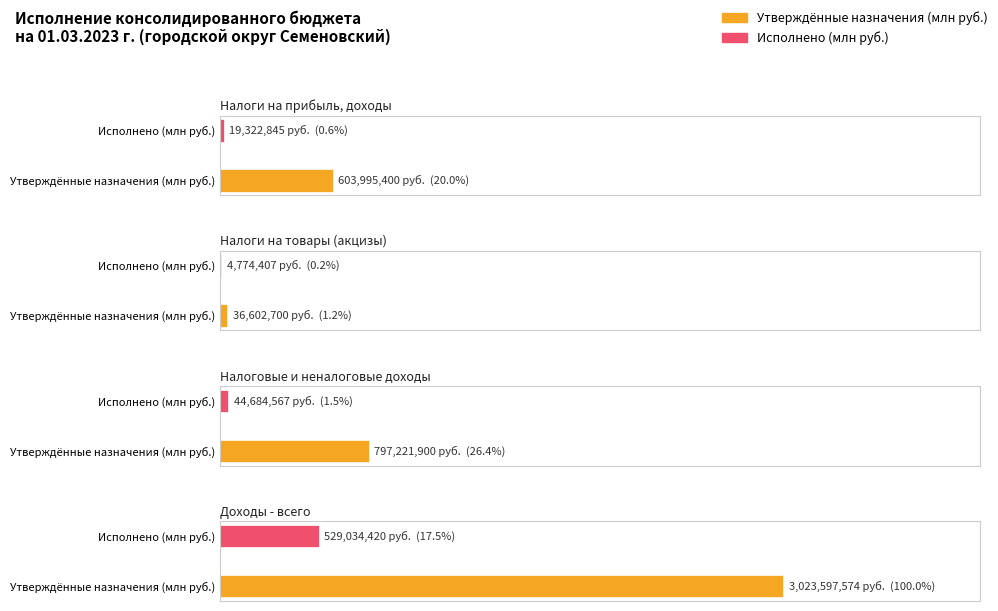

What is the sum of the Утверждённые назначения (млн руб.) values at Налоговые и
неналоговые доходы and Налоги на прибыль,
доходы?

1401217300.0